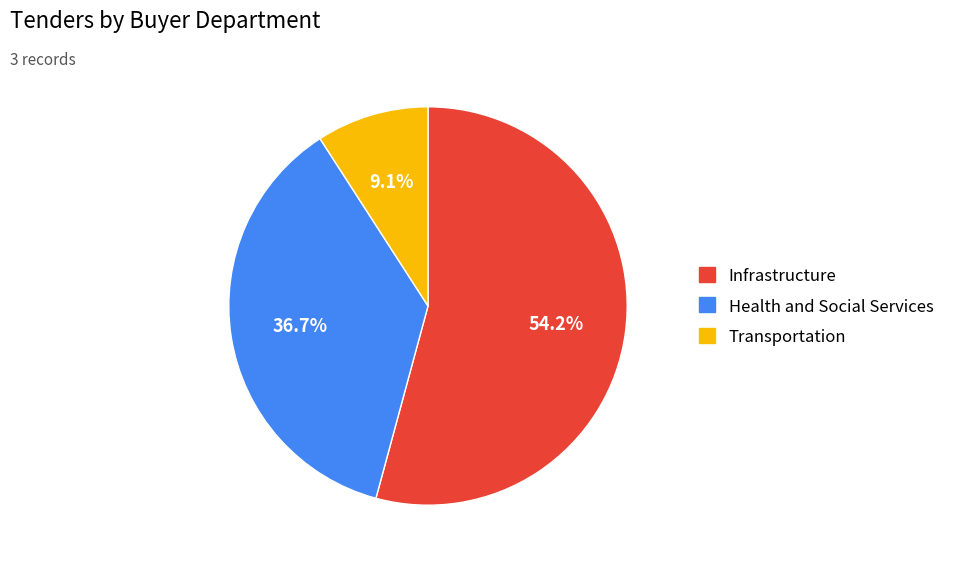

To the nearest percent, what is the difference between the Transportation and Health and Social Services slice percentages?

28%